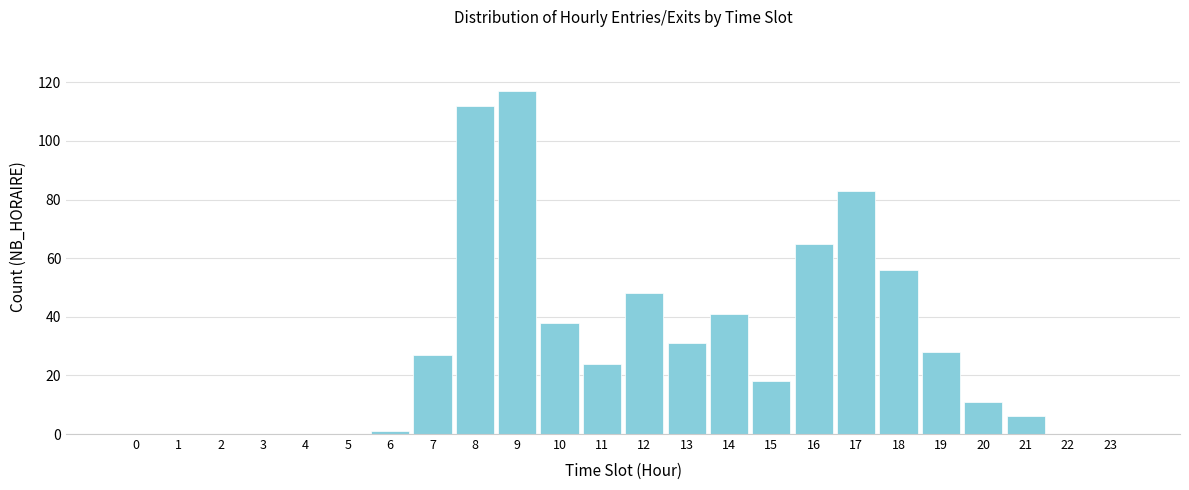

Reading left to right, what are all the values shown in this chart?

0=0	1=0	2=0	3=0	4=0	5=0	6=1	7=27	8=112	9=117	10=38	11=24	12=48	13=31	14=41	15=18	16=65	17=83	18=56	19=28	20=11	21=6	22=0	23=0